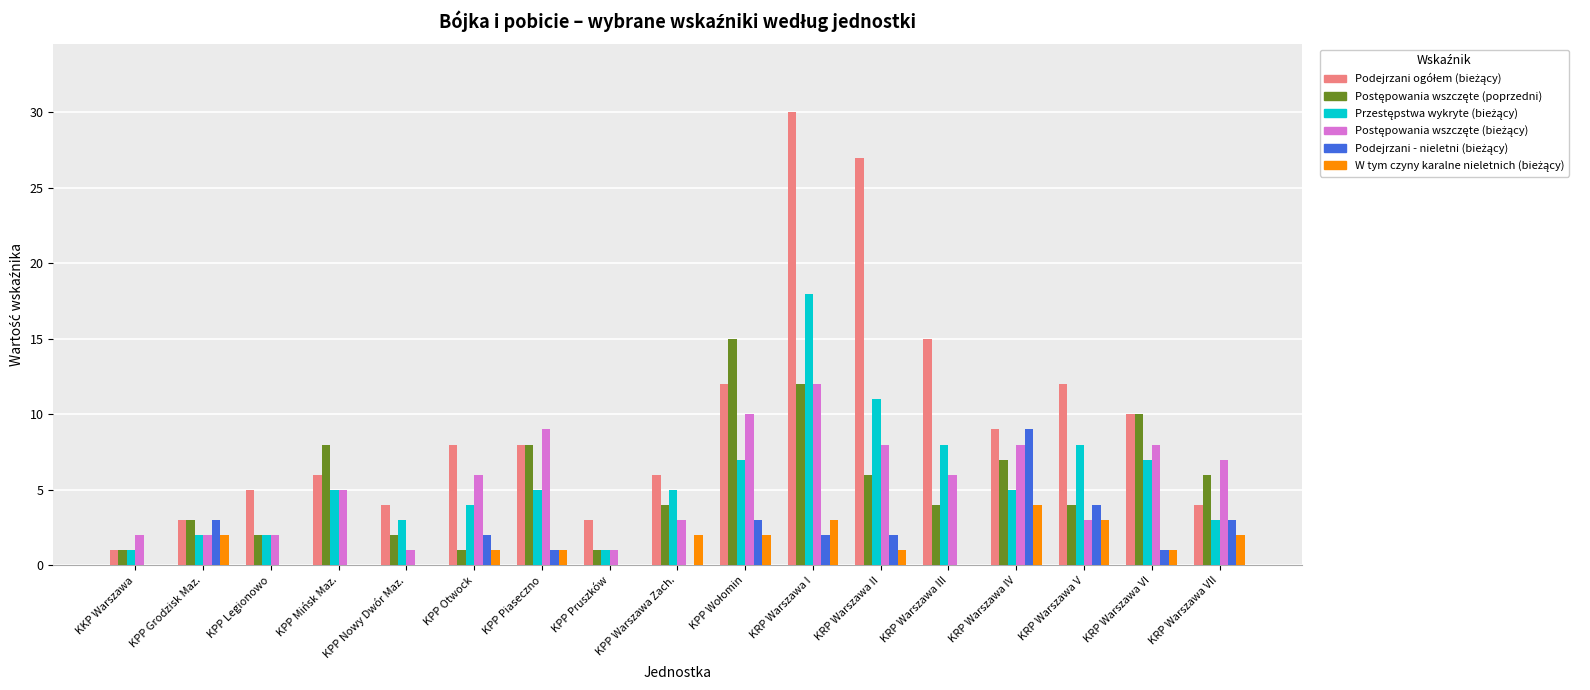

What is the total value across all series at KRP Warszawa III?

33